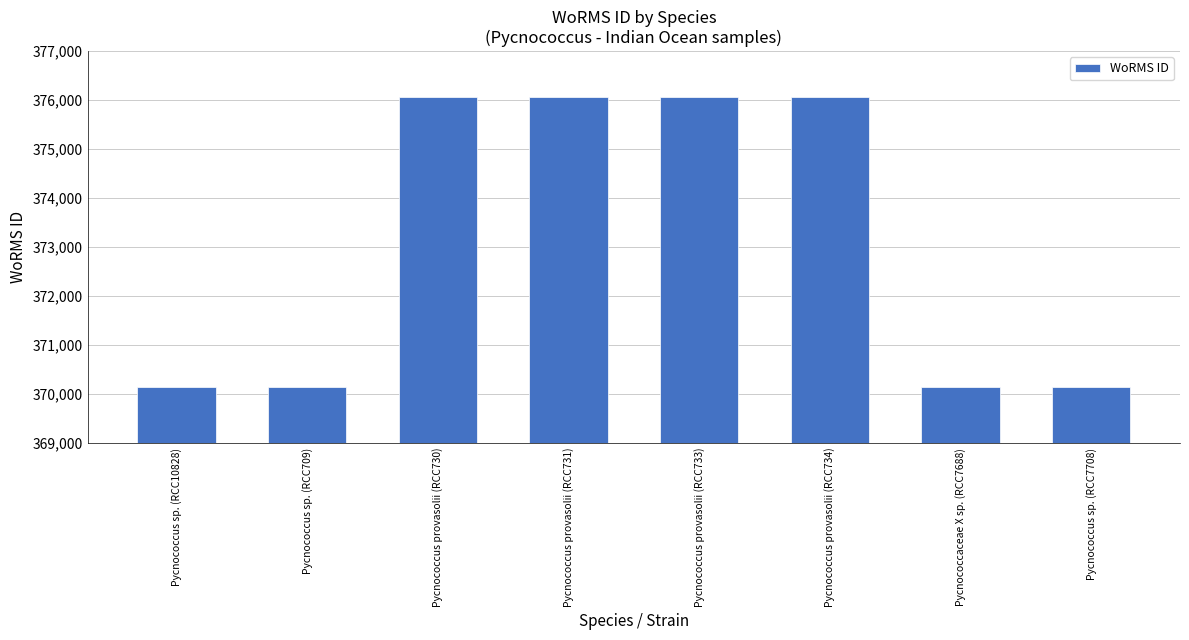

The value at Pycnococcus provasolii (RCC731) is 376073. True or false?

True